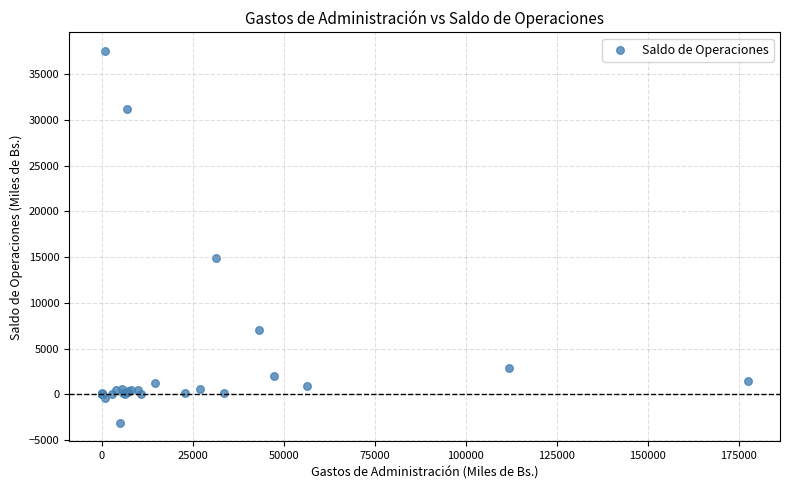

What Y value in the scatter plot is closest to 17204?

14882.1